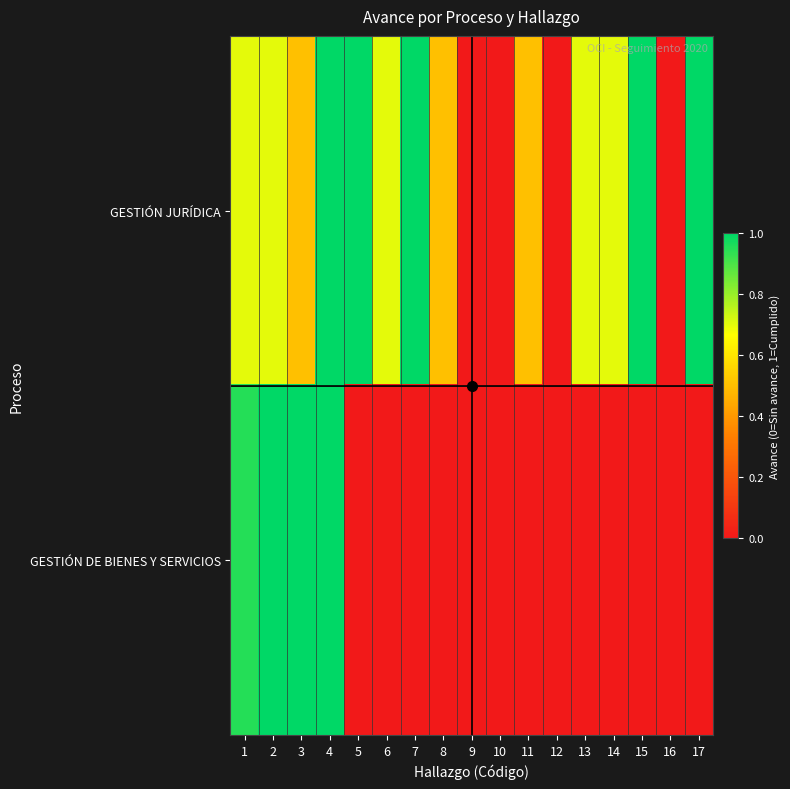

Count the number of data series in this chart.

2